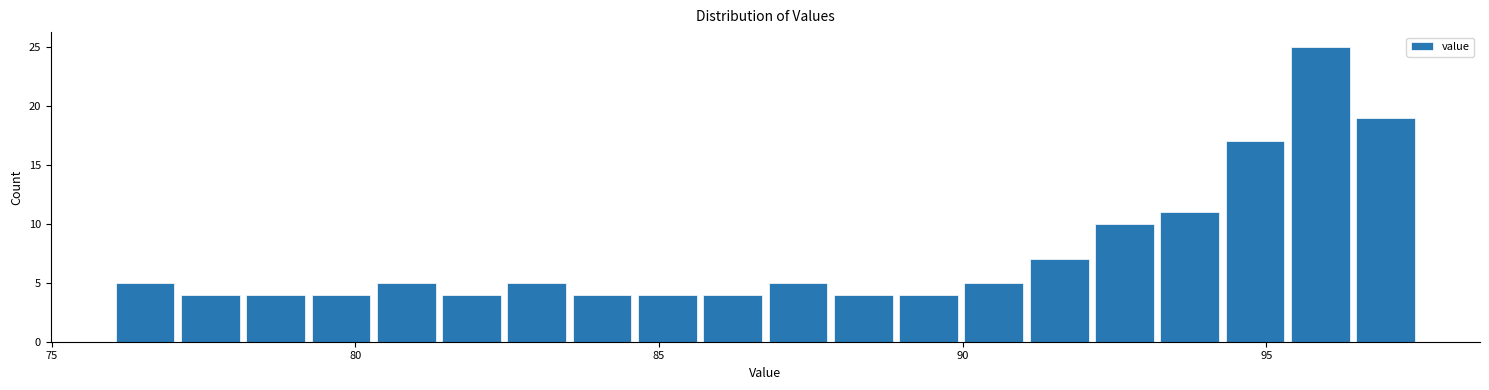

Around what value on the x-axis is the tallest bar? Give the approximate position of its centre, as read against the axis.

96.0